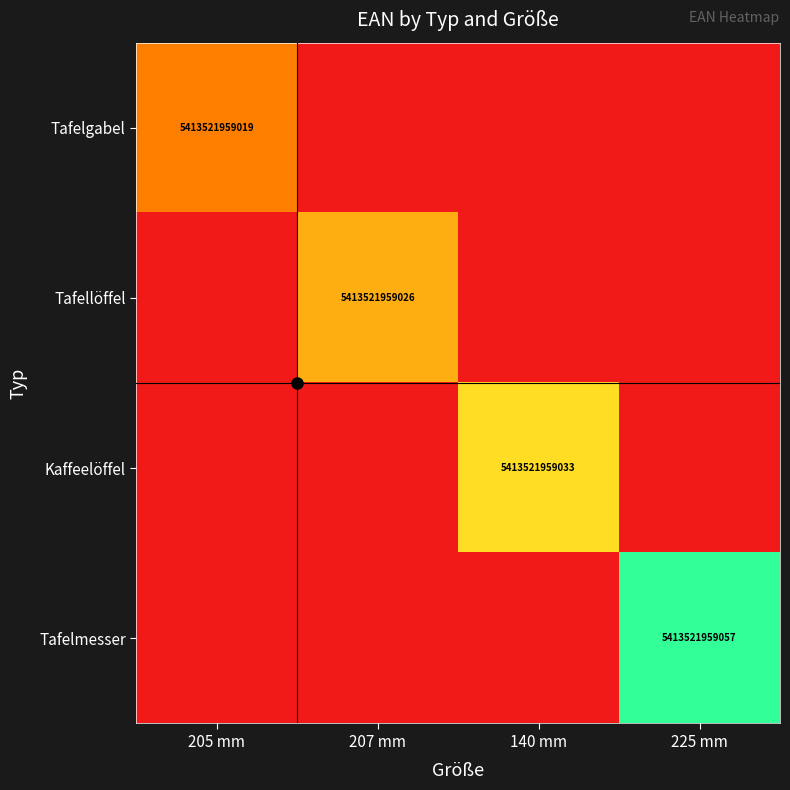

At which category does the chart reach its peak across all series?

225 mm